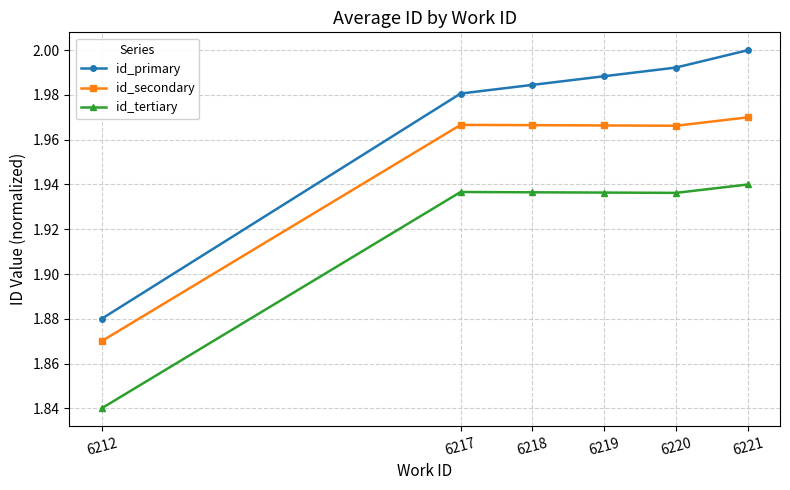

What is the difference between the maximum and minimum values in the id_secondary series?

0.1